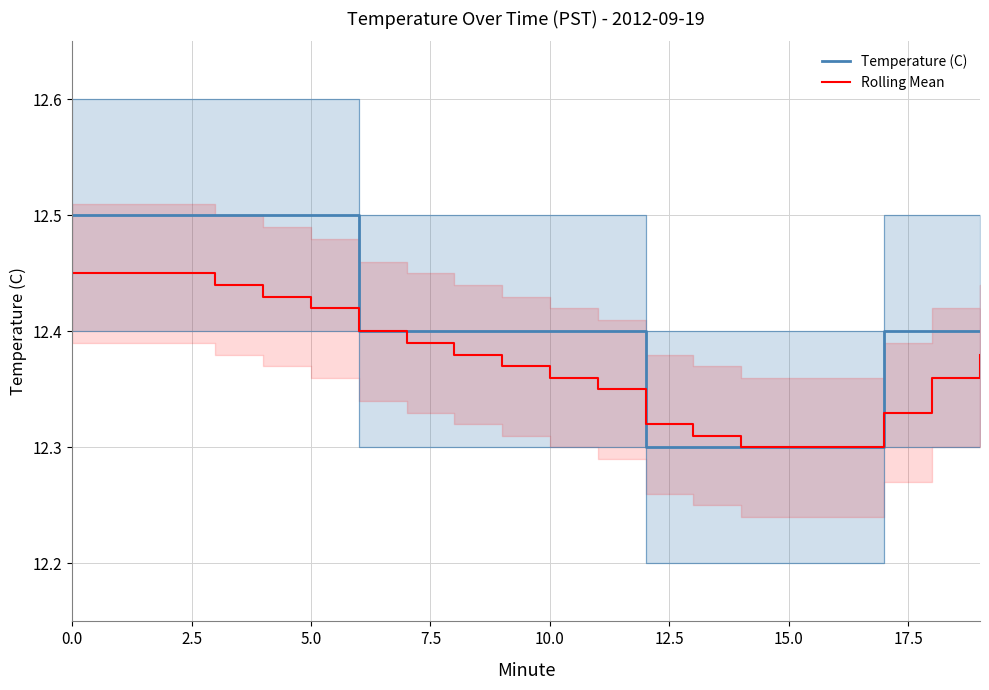

What is the difference between the second highest and minimum values in the Temperature (C) series?

0.2